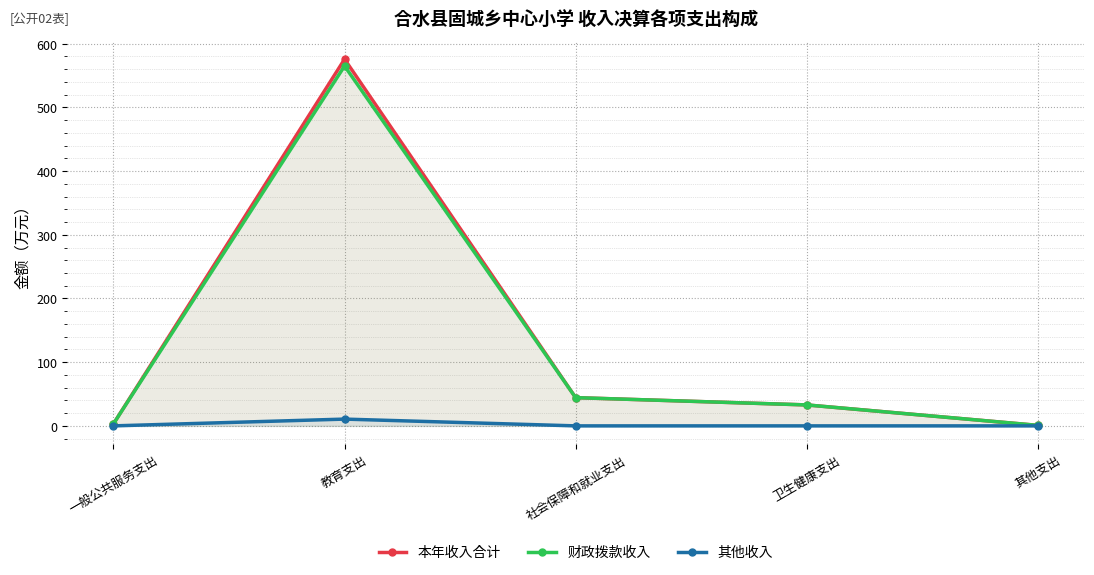

Which series has the largest total across all categories?

本年收入合计